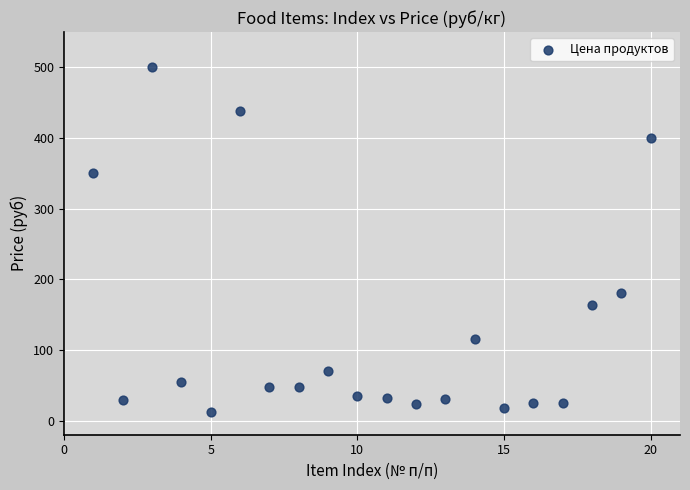

What Y value in the scatter plot is closest to 256?

180.0